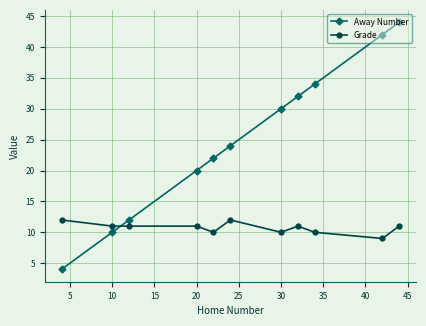

True or false: Away Number has more than 0 points higher than both neighbors.

False